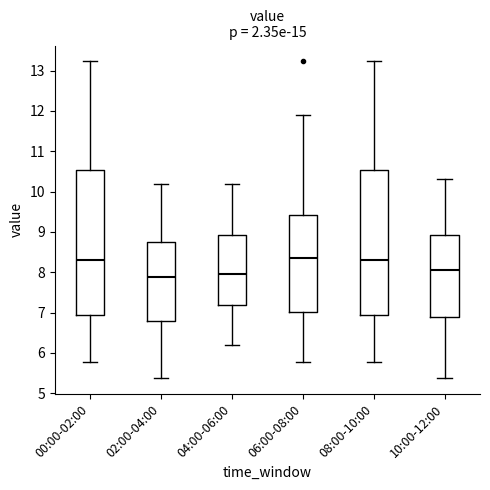

Reading left to right, read every box against the y-axis: the position of its median line, the range the box covers, and the ends of its whiskers. The values are not printed on the chart, so give them approximately, as read against the axis.

00:00-02:00: median 8.3, box 6.9 to 10.5, whiskers 5.8 to 13.2
02:00-04:00: median 7.9, box 6.8 to 8.7, whiskers 5.4 to 10.2
04:00-06:00: median 8.0, box 7.2 to 8.9, whiskers 6.2 to 10.2
06:00-08:00: median 8.4, box 7.0 to 9.4, whiskers 5.8 to 11.9
08:00-10:00: median 8.3, box 6.9 to 10.5, whiskers 5.8 to 13.2
10:00-12:00: median 8.1, box 6.9 to 8.9, whiskers 5.4 to 10.3